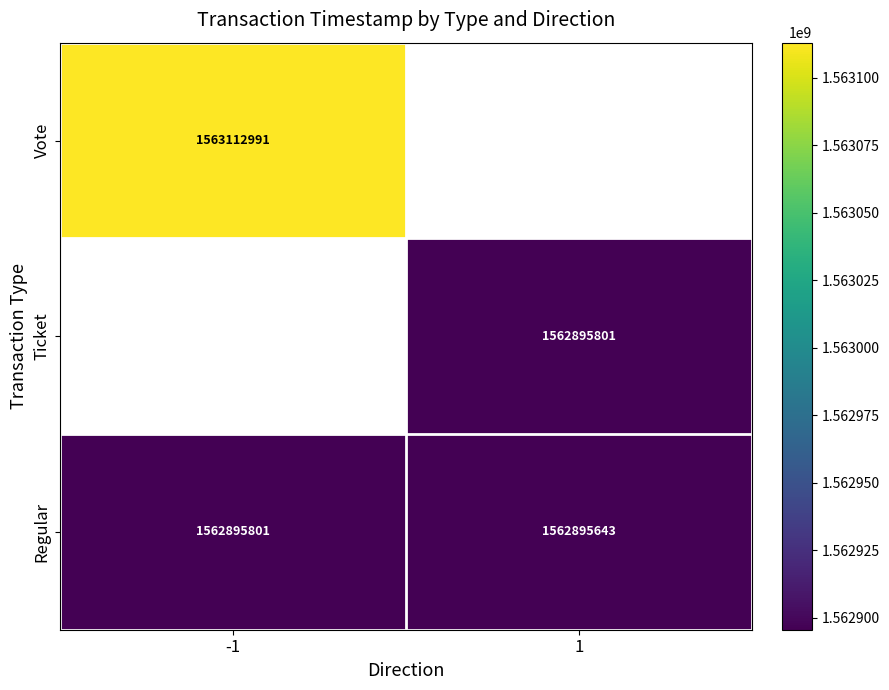

Is the value of Vote at -1 greater than the value of Regular at -1?

Yes